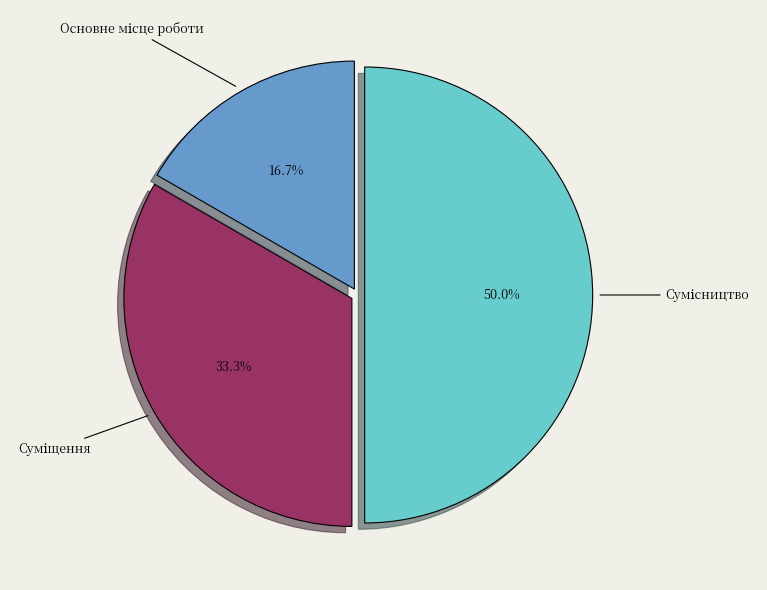

Rank the categories by value from highest to lowest.

Сумісництво, Суміщення, Основне місце роботи